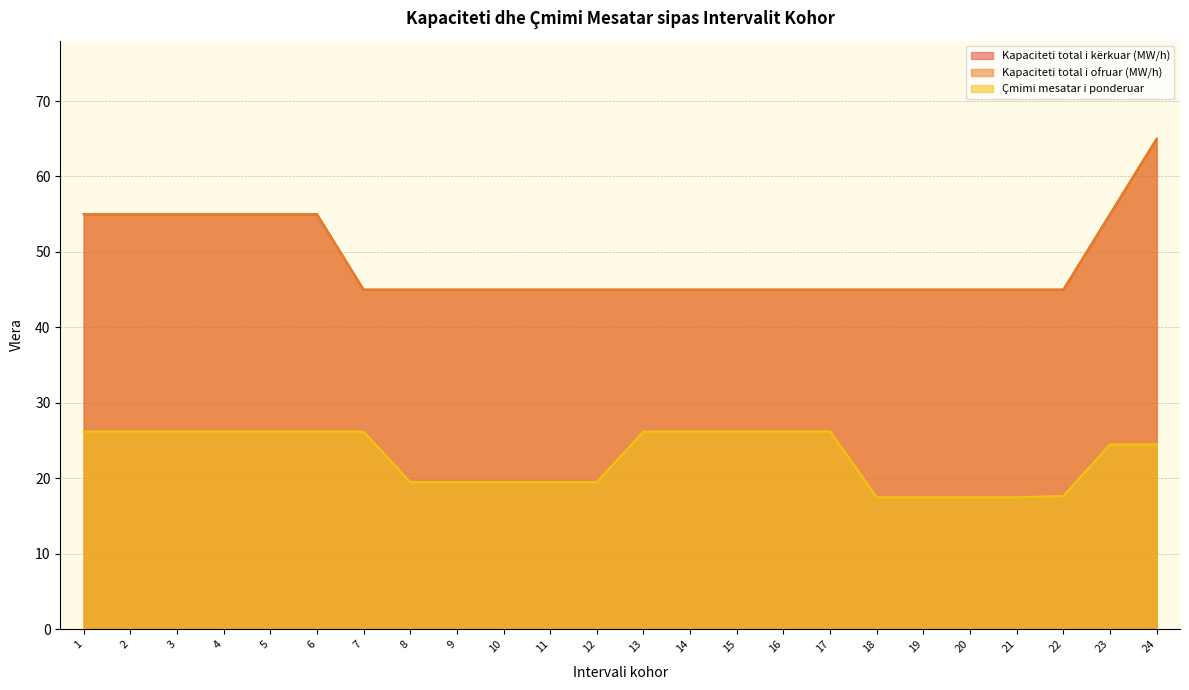

At which label is Çmimi mesatar i ponderuar closest to 21?

8